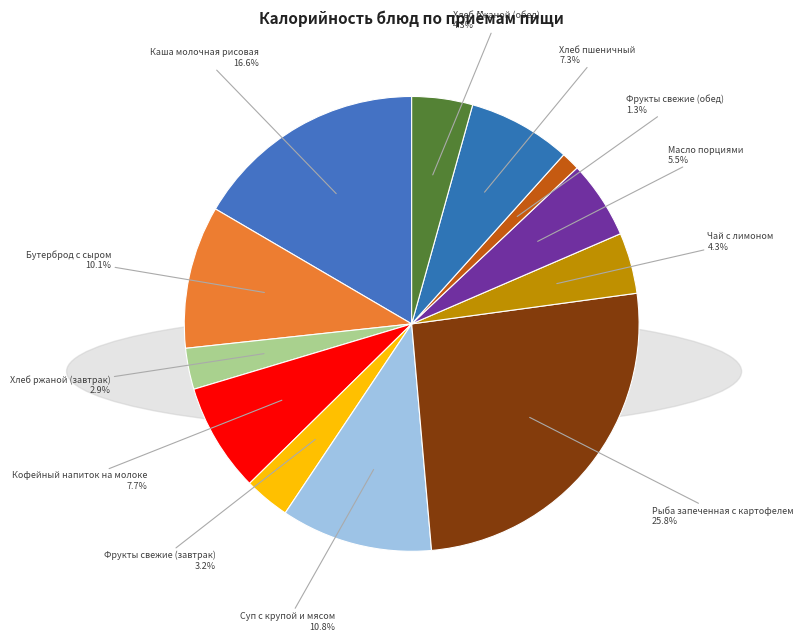

Is the sum of Хлеб ржаной (завтрак) and Рыба запеченная с картофелем greater than half?

No